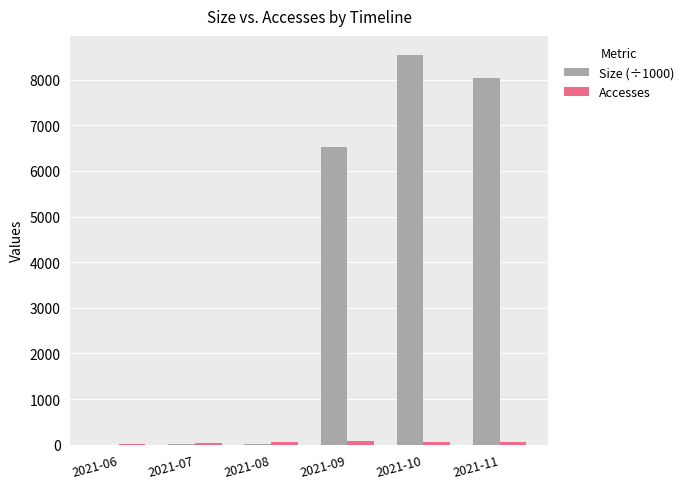

Which series has the largest total across all categories?

Size (÷1000)